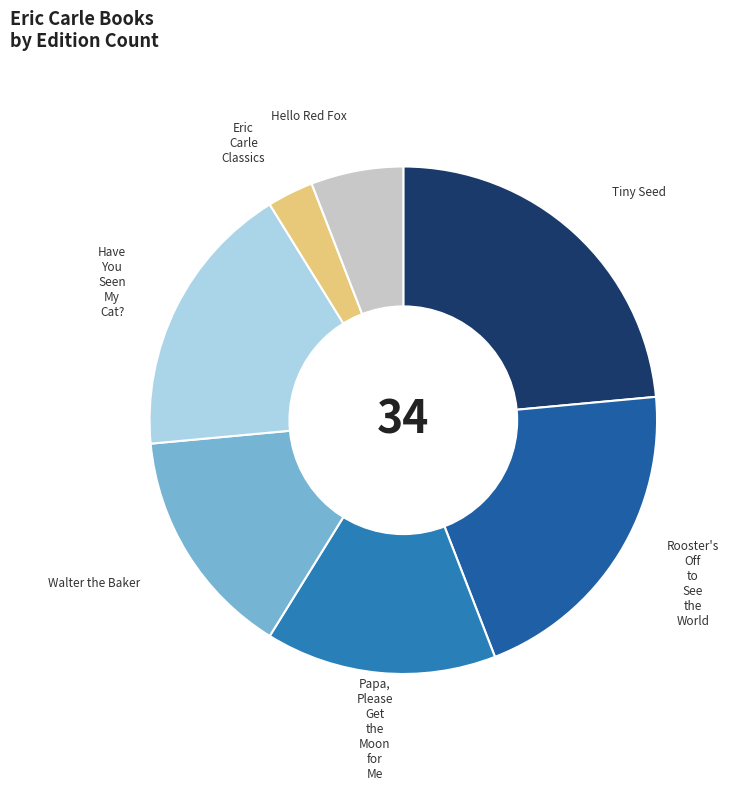

Count the number of slices in the pie.

7